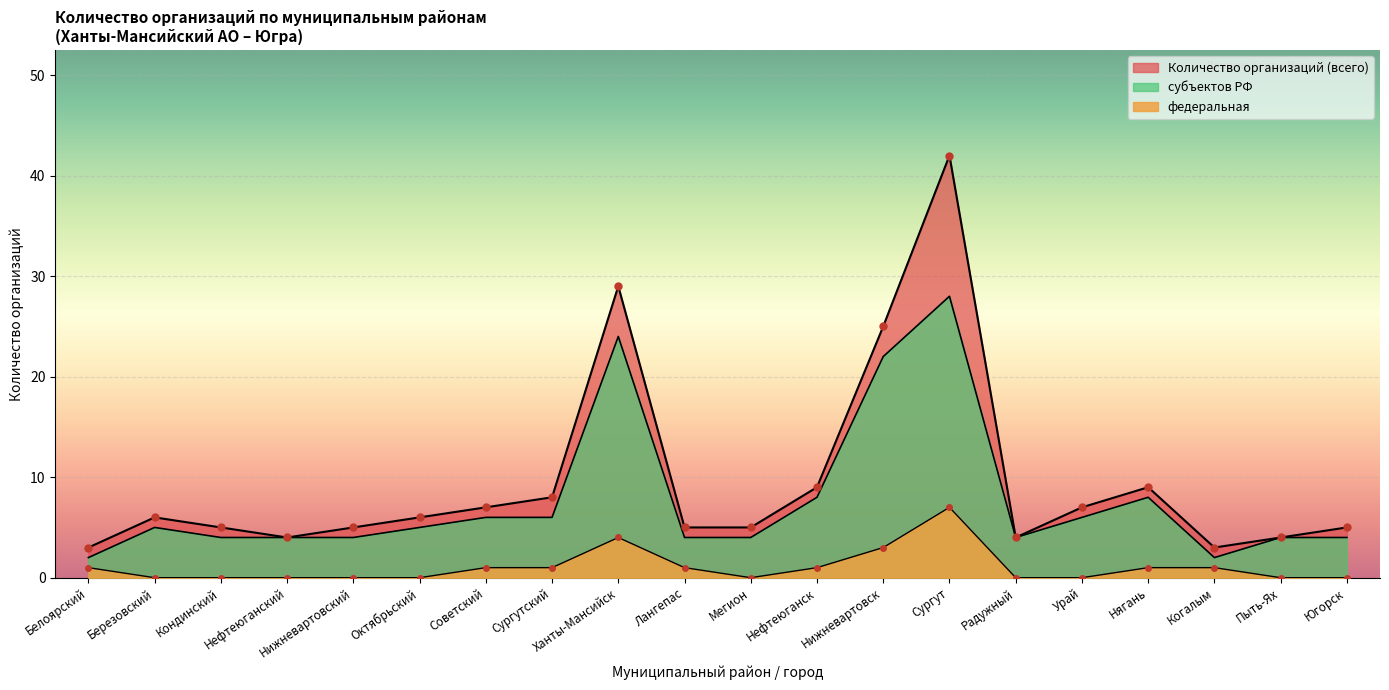

What is the difference between the maximum and minimum values in the Количество организаций (всего) series?

39